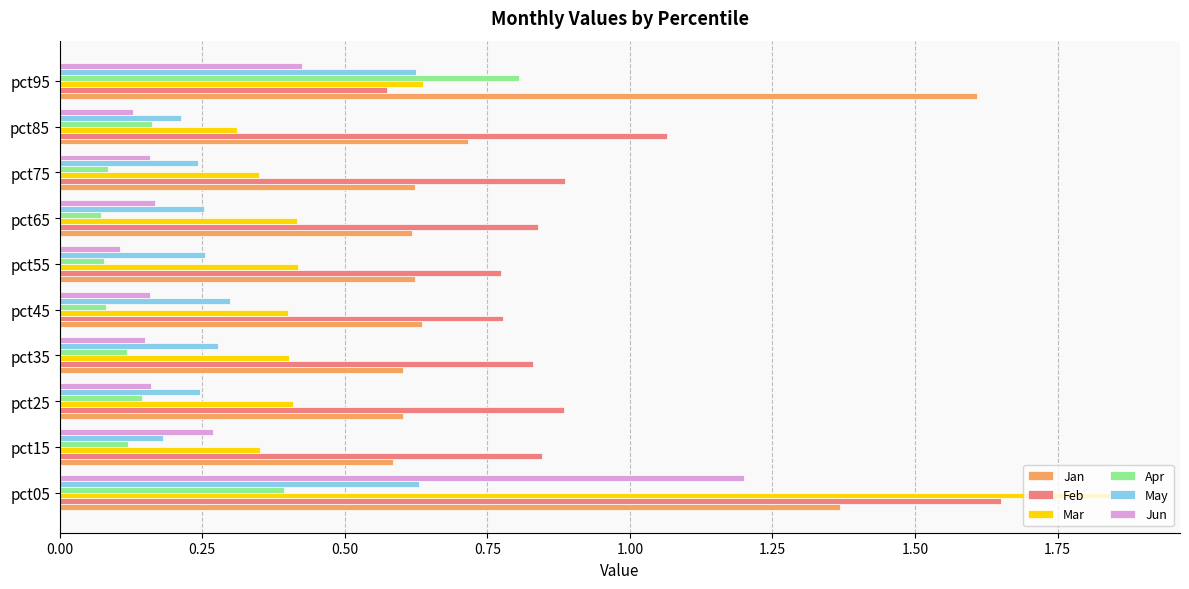

At which label is Jun closest to 0?

pct55